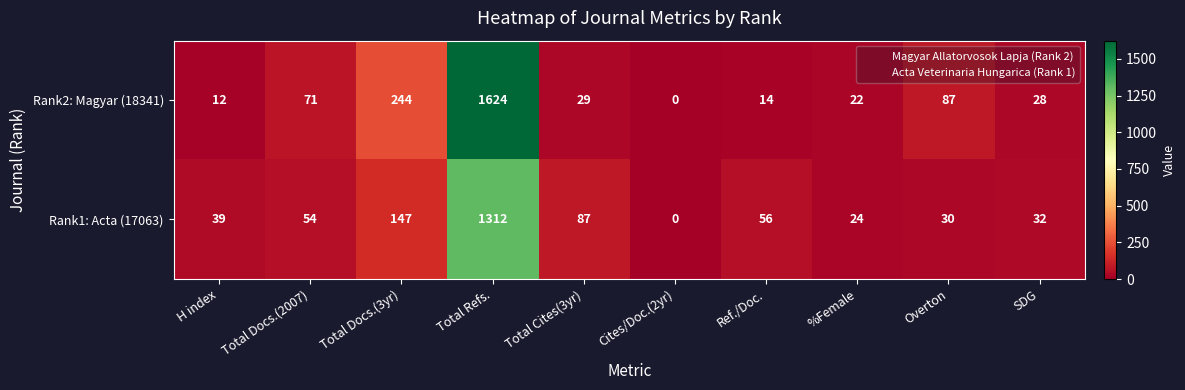

What is the total value across all series at Total Docs.(3yr)?

391